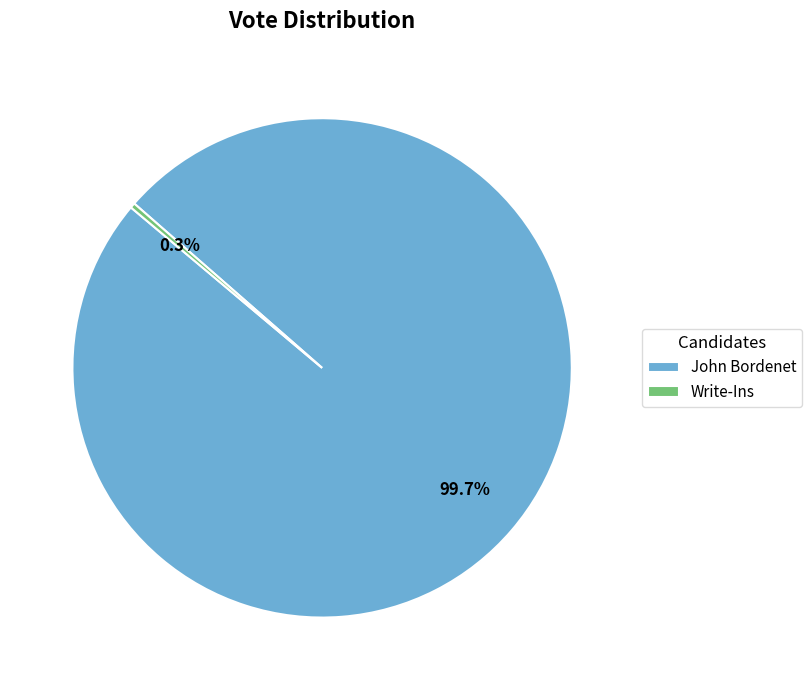

Count the number of slices in the pie.

2